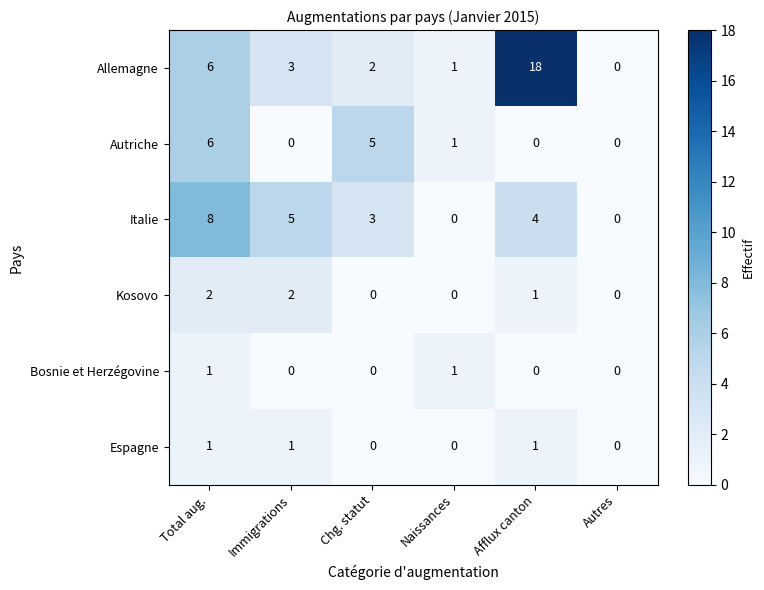

The value of Espagne at Naissances is 0. True or false?

True